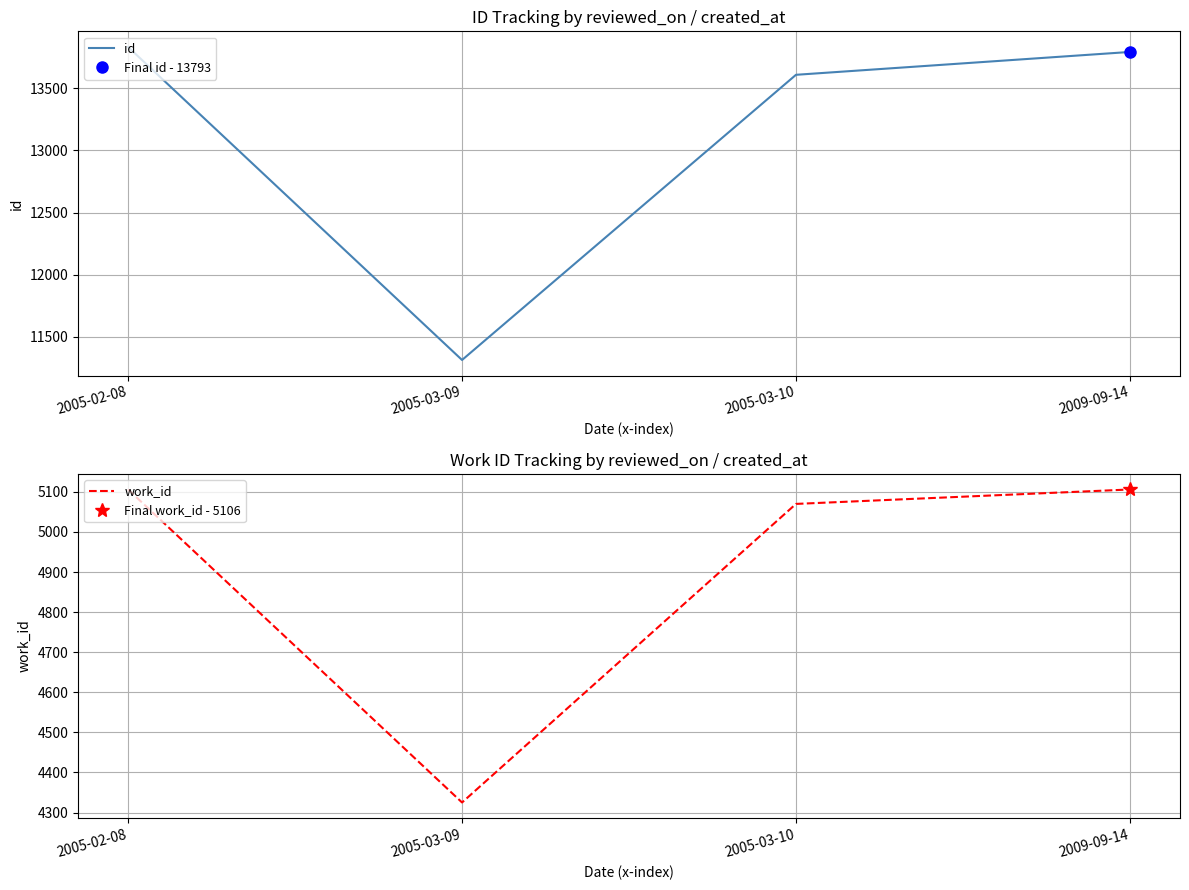

At which label does id reach its minimum?

2005-03-09